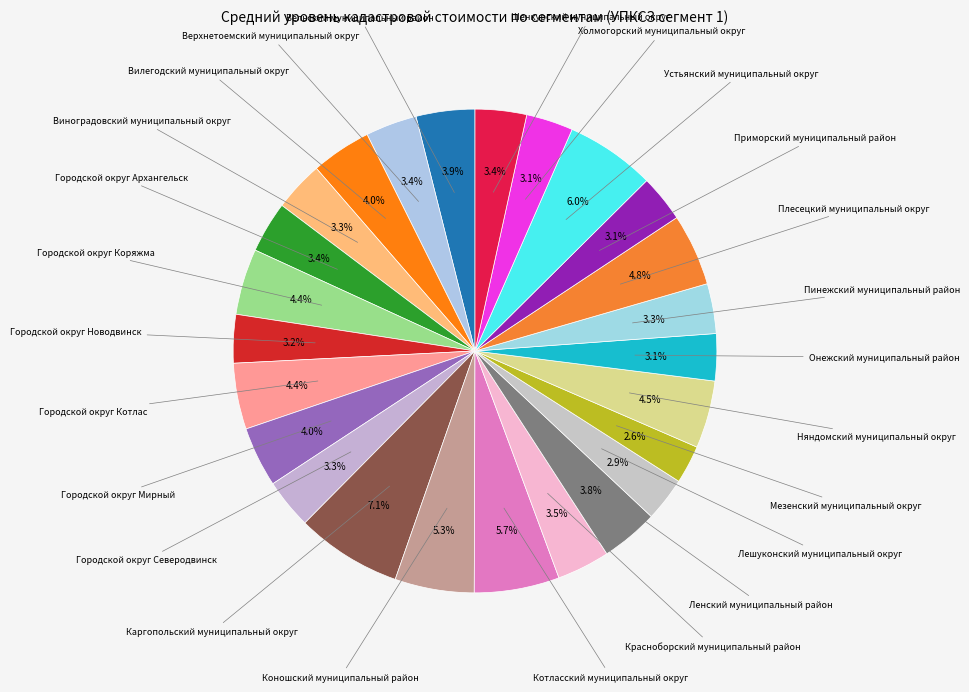

How many slices are in this pie chart?

25